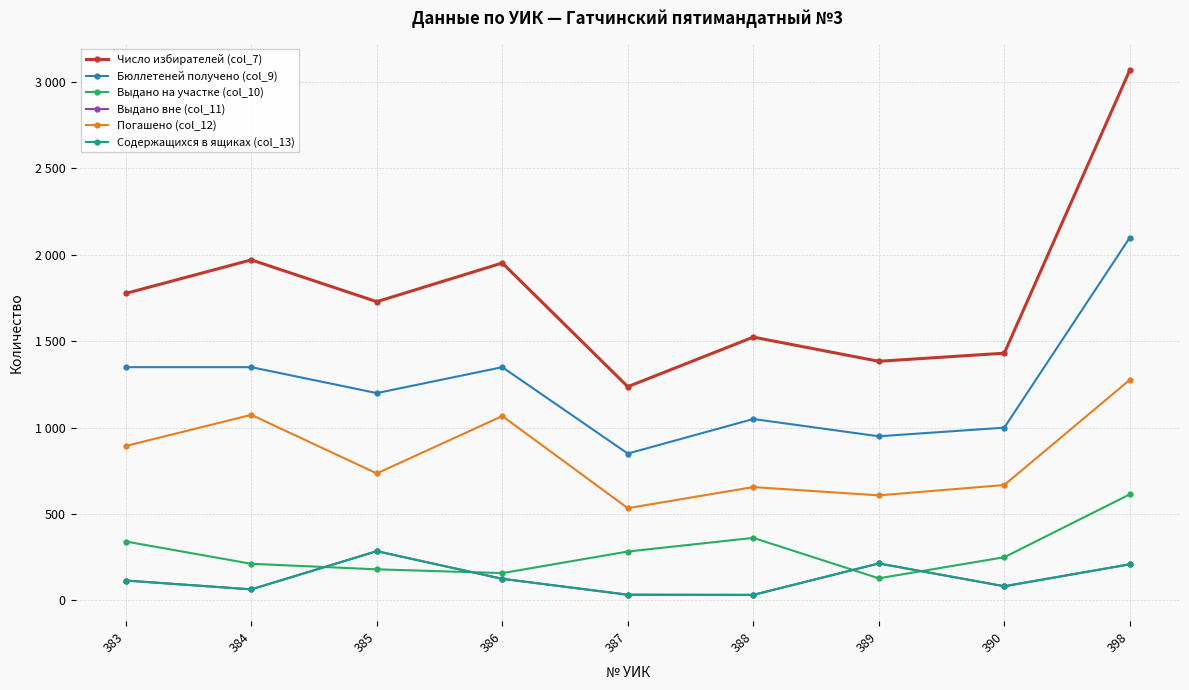

Is this an area chart (filled region under the line)?

No